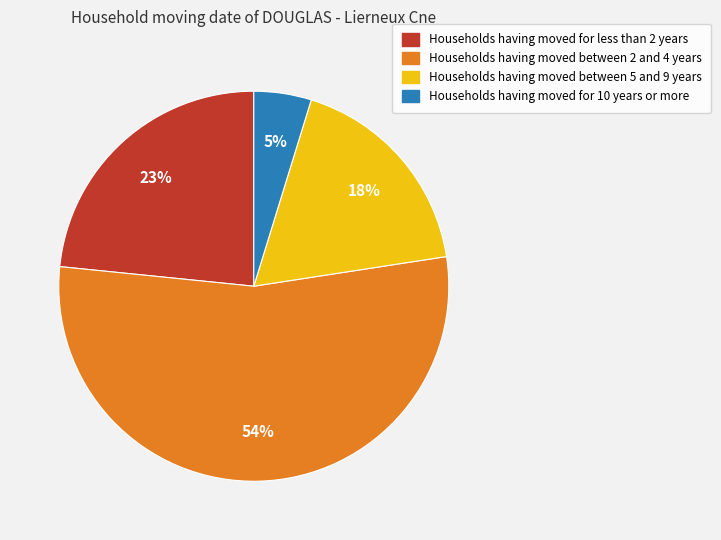

To the nearest percent, what is the average slice percentage?

25%